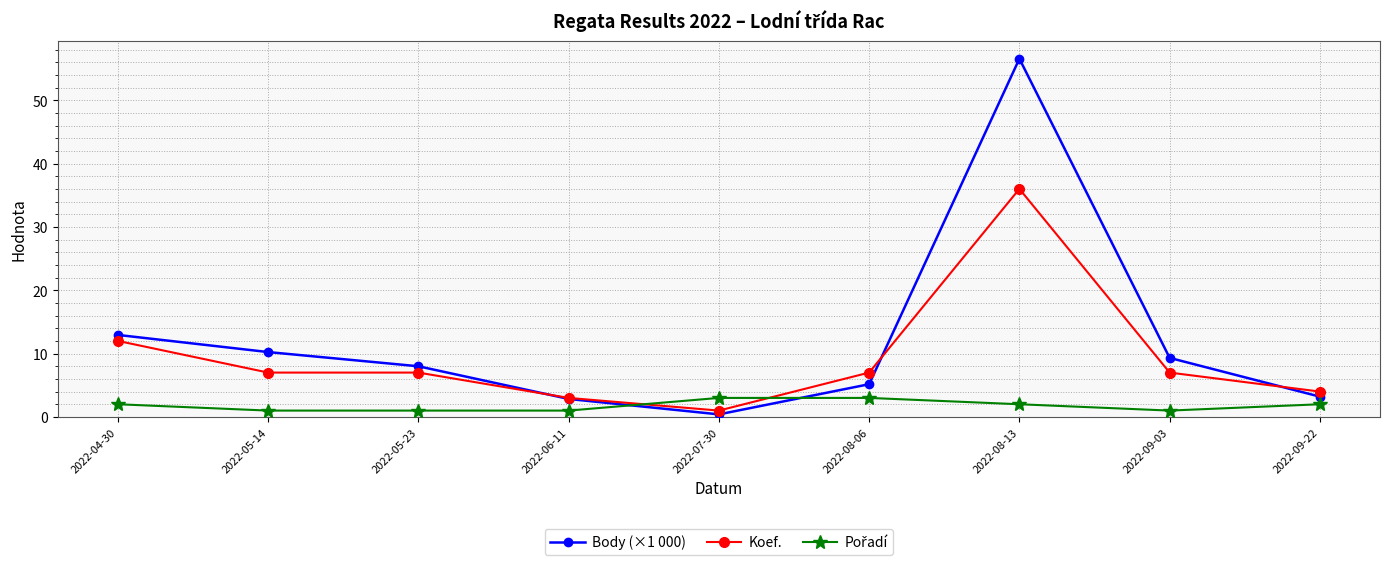

At which label does Body (×1 000) first exceed 7?

2022-04-30